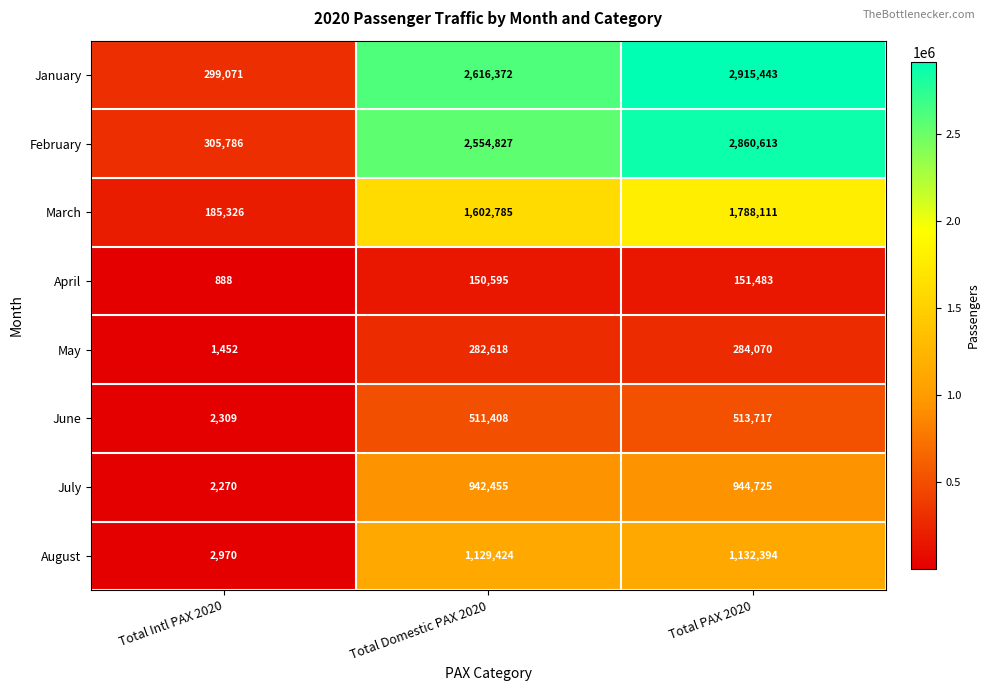

What is the greatest value displayed?

2915443